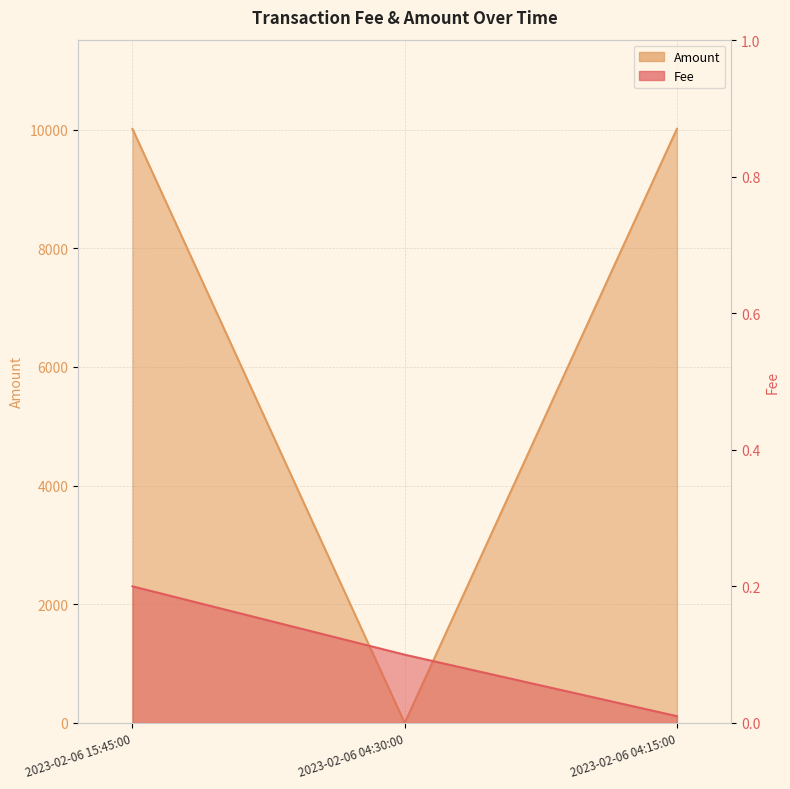

True or false: Amount has a value of 10014.5 at 2023-02-06 04:15:00.

True